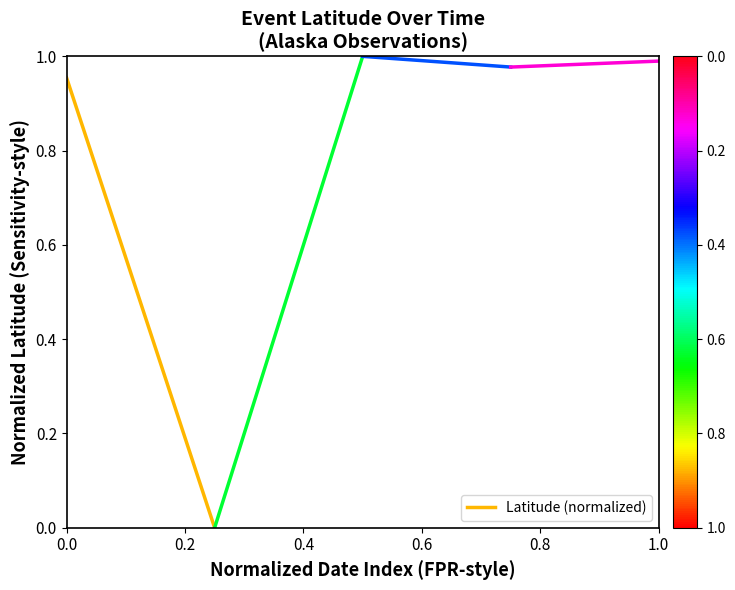

What is the sum of the values at 0.2 and 0.0?

1.0